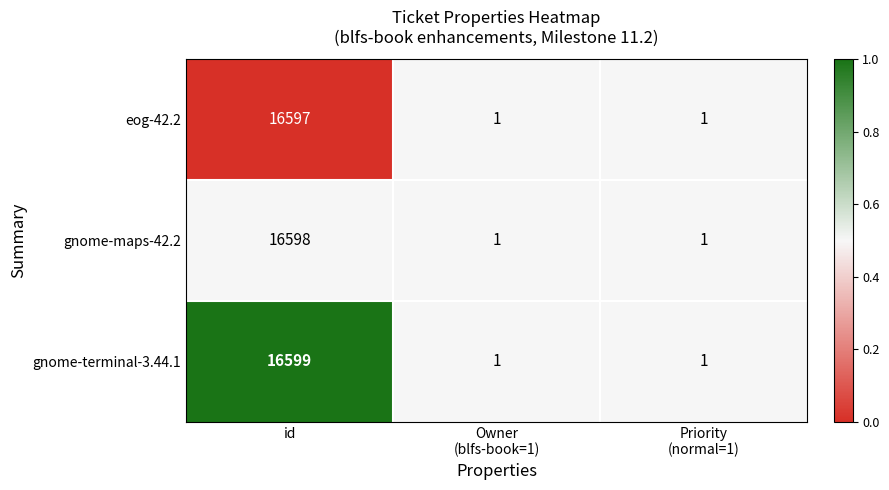

Reading left to right, transcribe all the data shown in this chart.

eog-42.2: 16597	1	1
gnome-maps-42.2: 16598	1	1
gnome-terminal-3.44.1: 16599	1	1